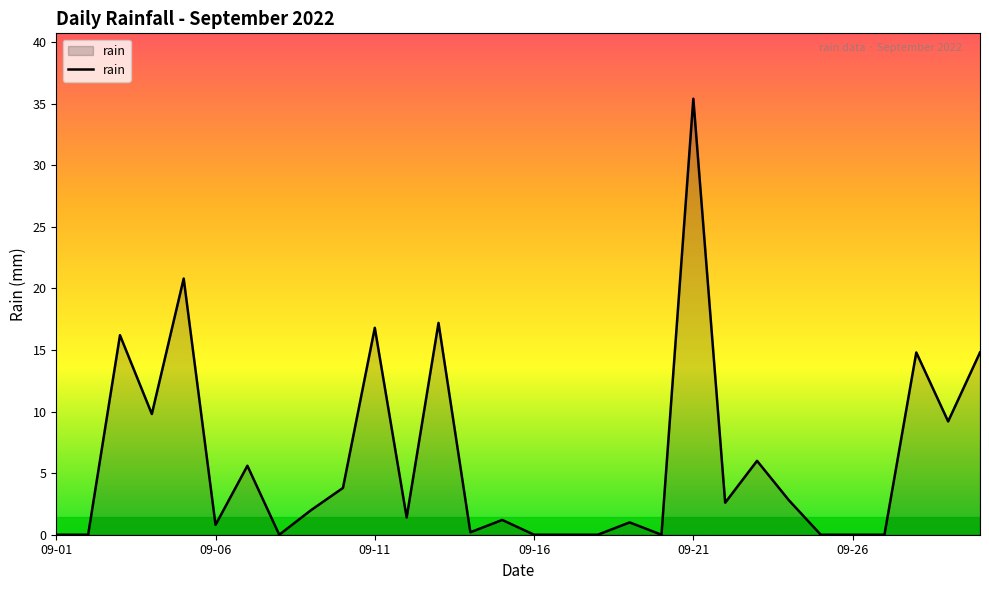

How many categories are shown in the chart?

30